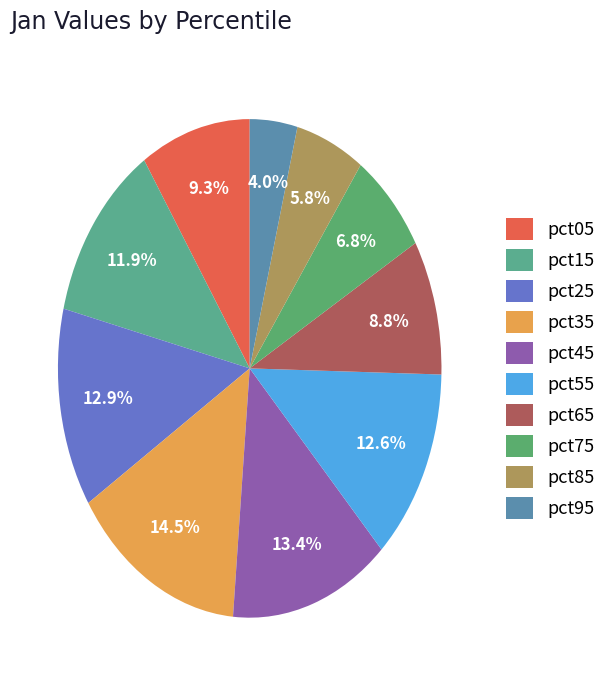

The pct15 slice represents 12% of the pie. True or false?

True